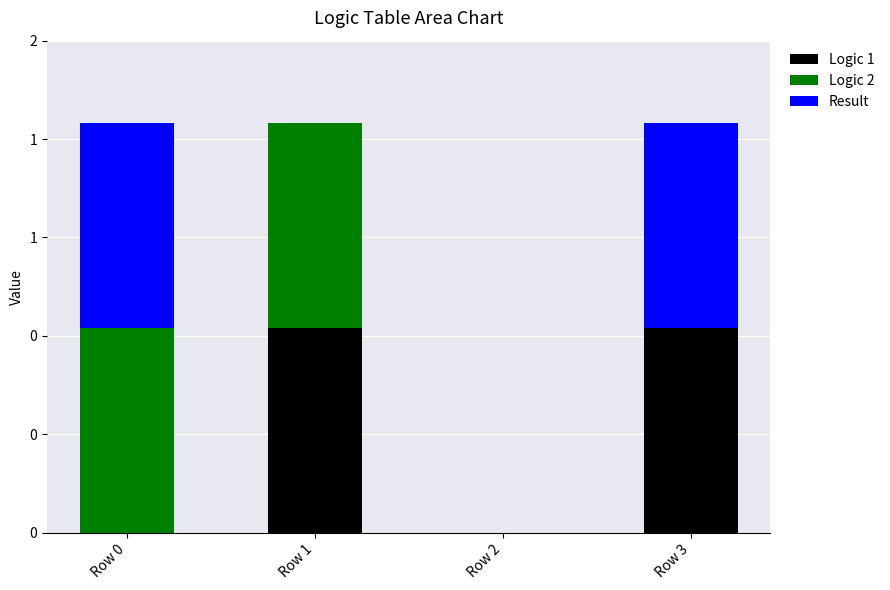

Are the bars horizontal?

No